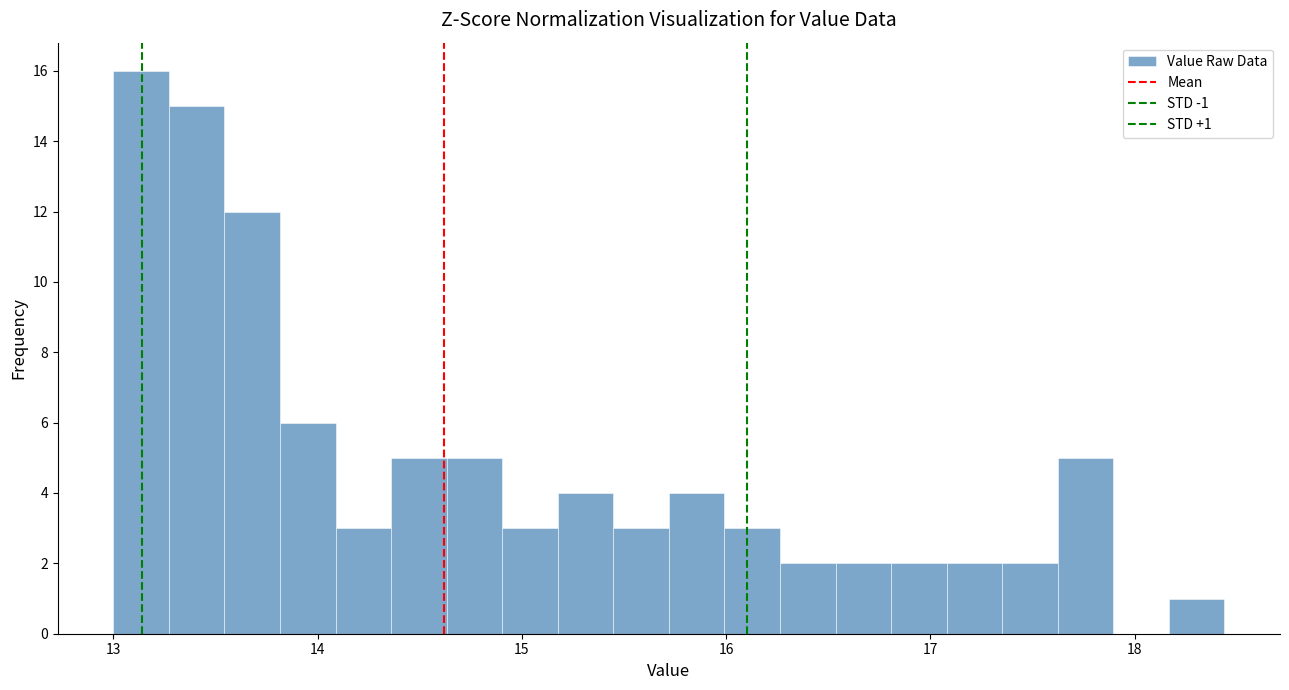

Around what value on the x-axis is the tallest bar? Give the approximate position of its centre, as read against the axis.

13.1